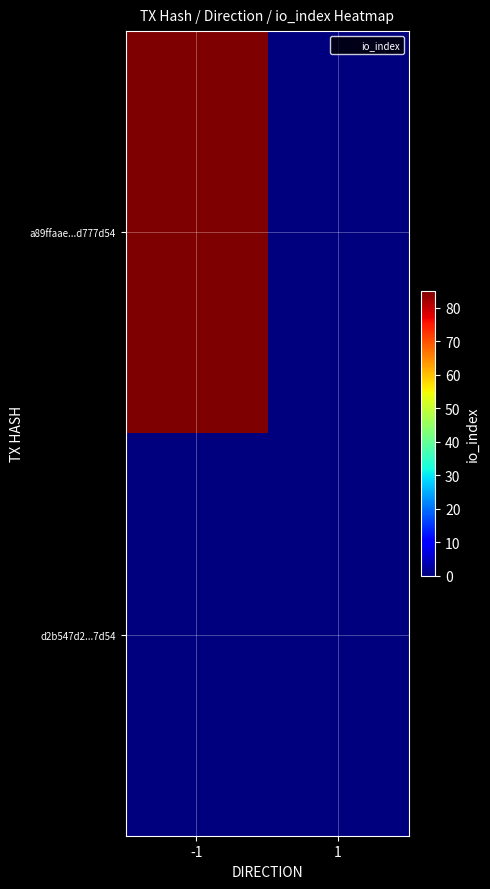

Rank the series by their maximum value, from highest to lowest.

a89ffaae...d777d54, d2b547d2...7d54